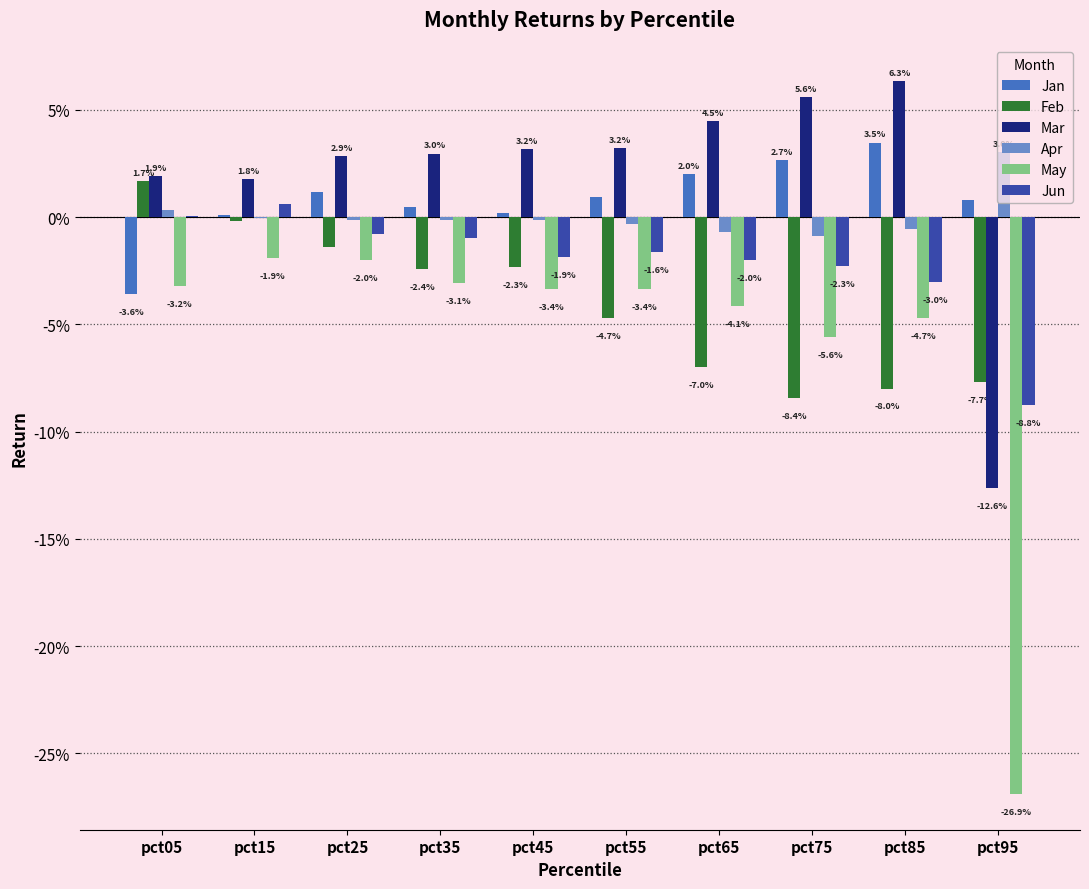

Does the chart contain stacked bars?

No